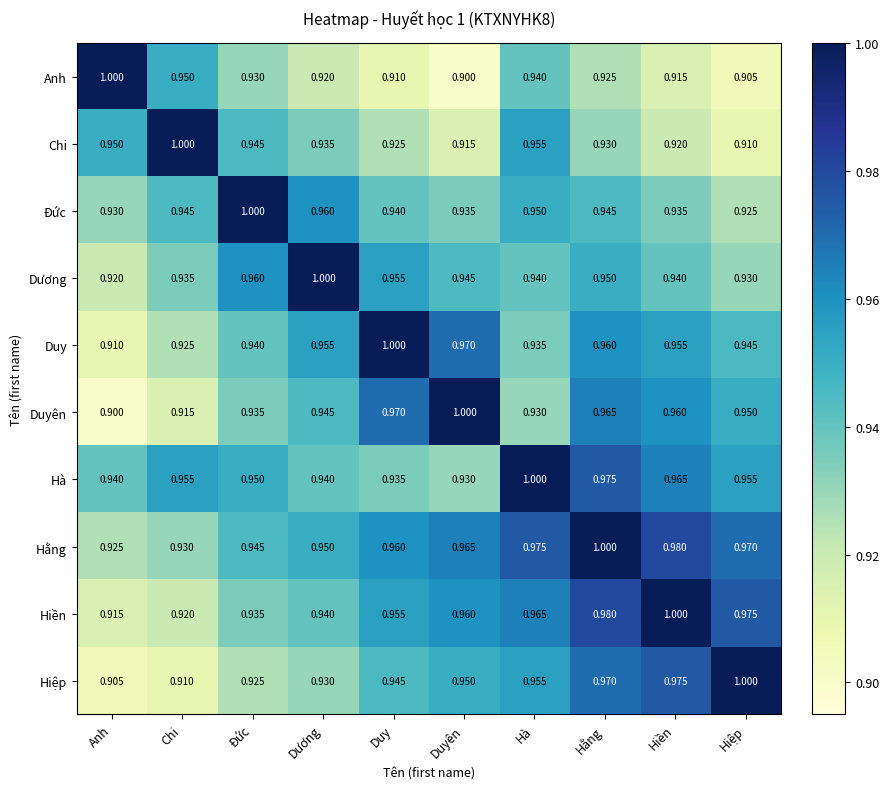

Where is Dương nearest to the value 0?

Anh